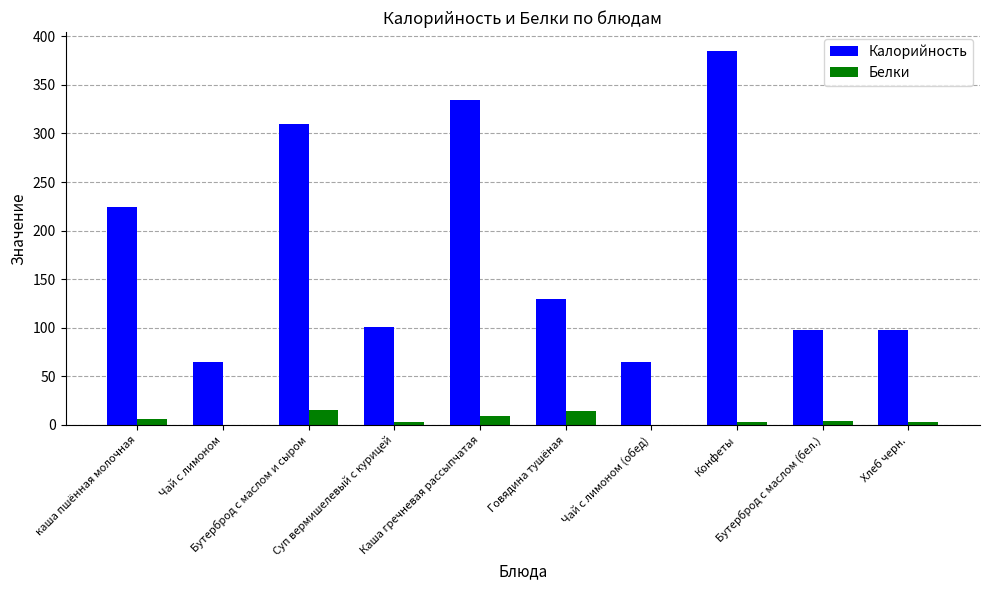

The Калорийность series shows 28.7 at Чай с лимоном. True or false?

False